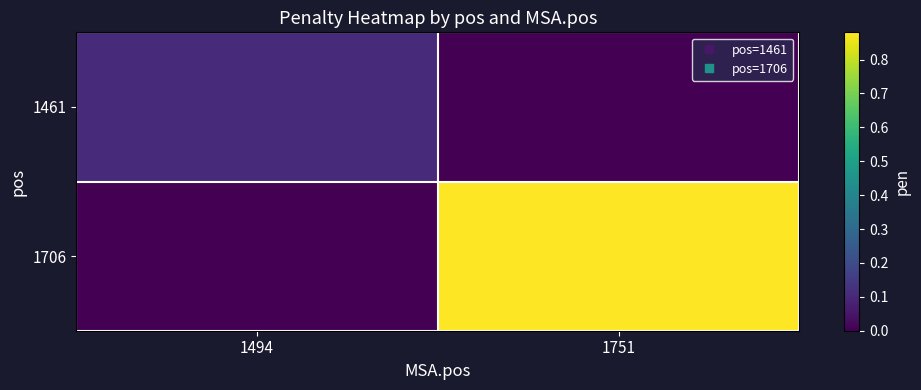

Count the number of categories in the chart.

2